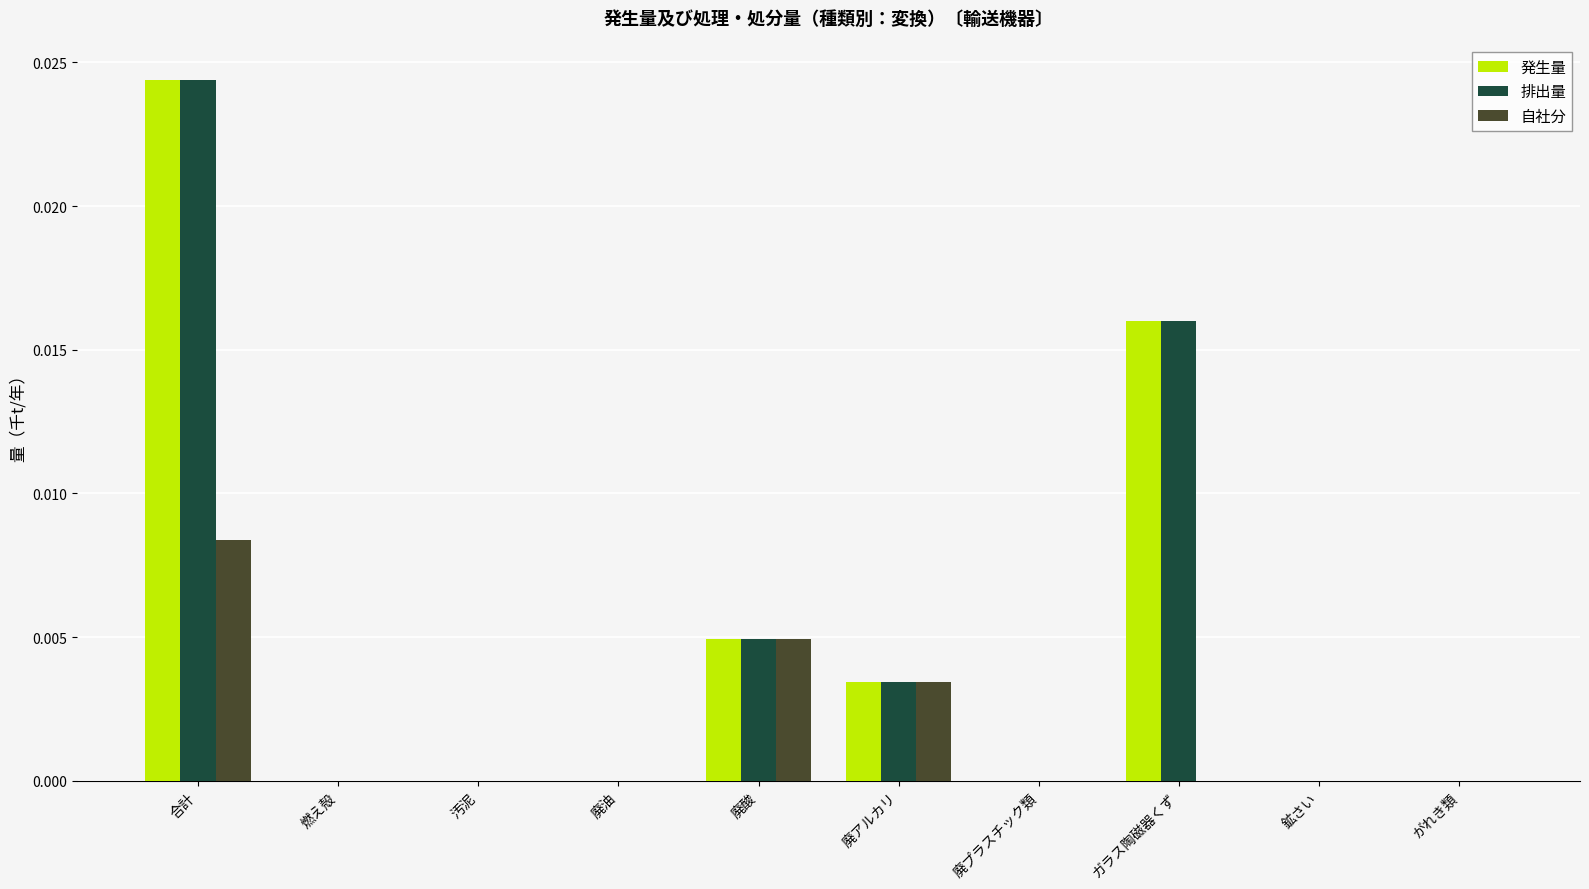

At which category does the chart reach its peak across all series?

合計